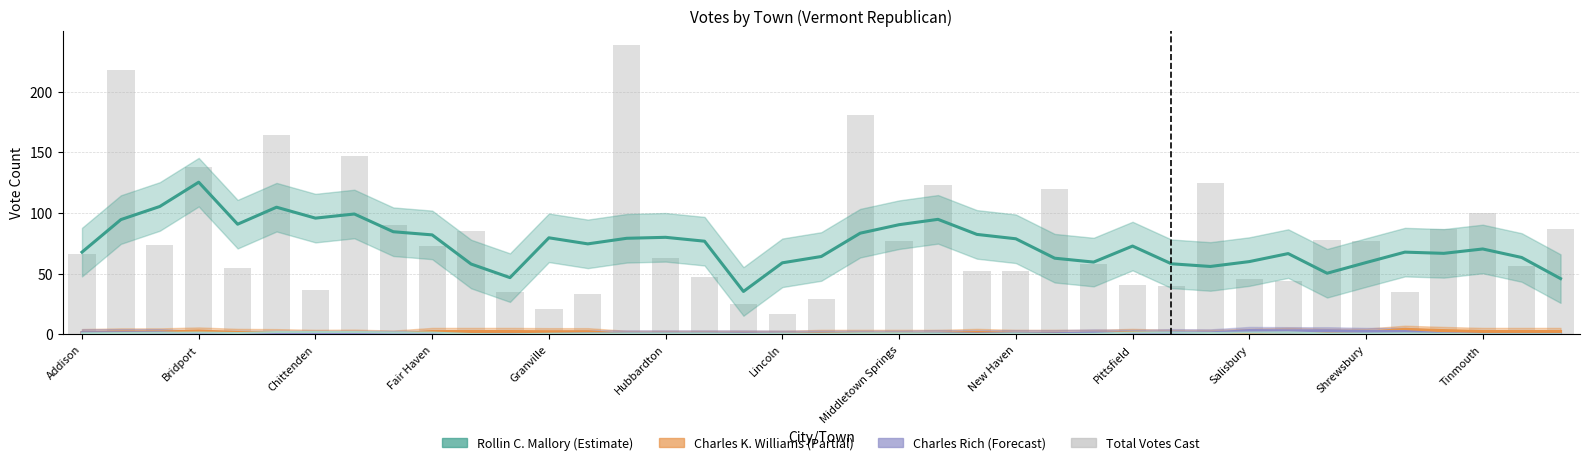

What is the value of the Charles K. Williams bar at the 2nd from the left?

2.0